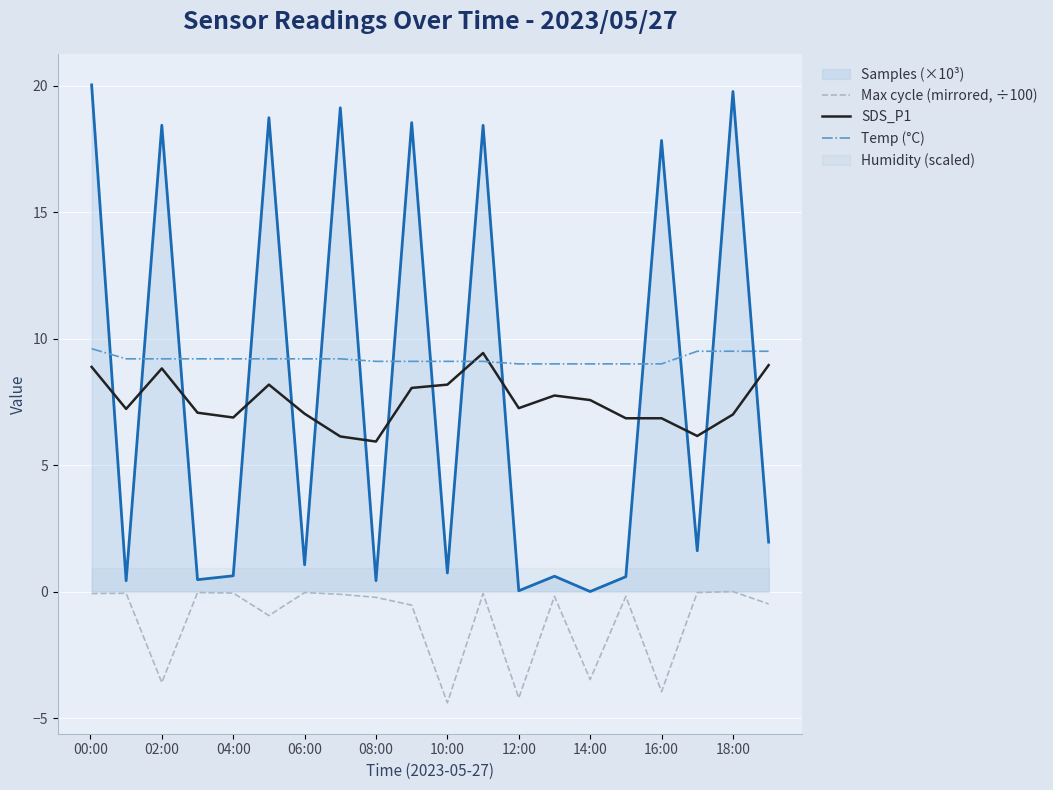

What is the difference between the maximum and minimum values in the SDS_P1 series?

3.5